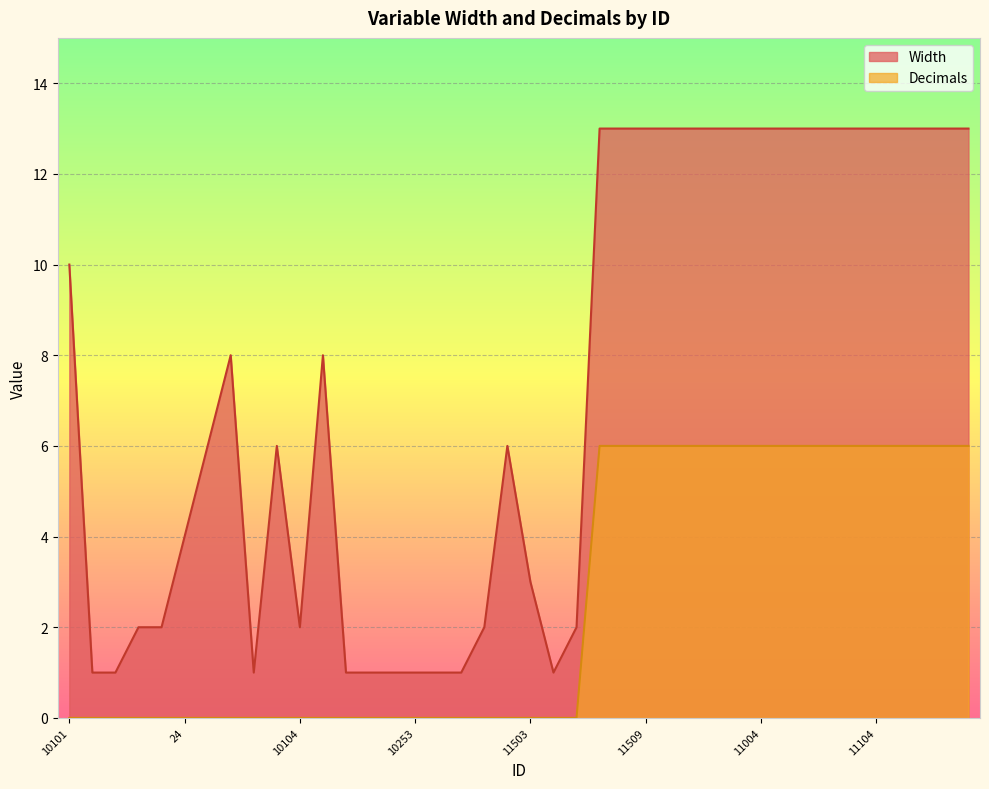

Which series has the largest total across all categories?

Width